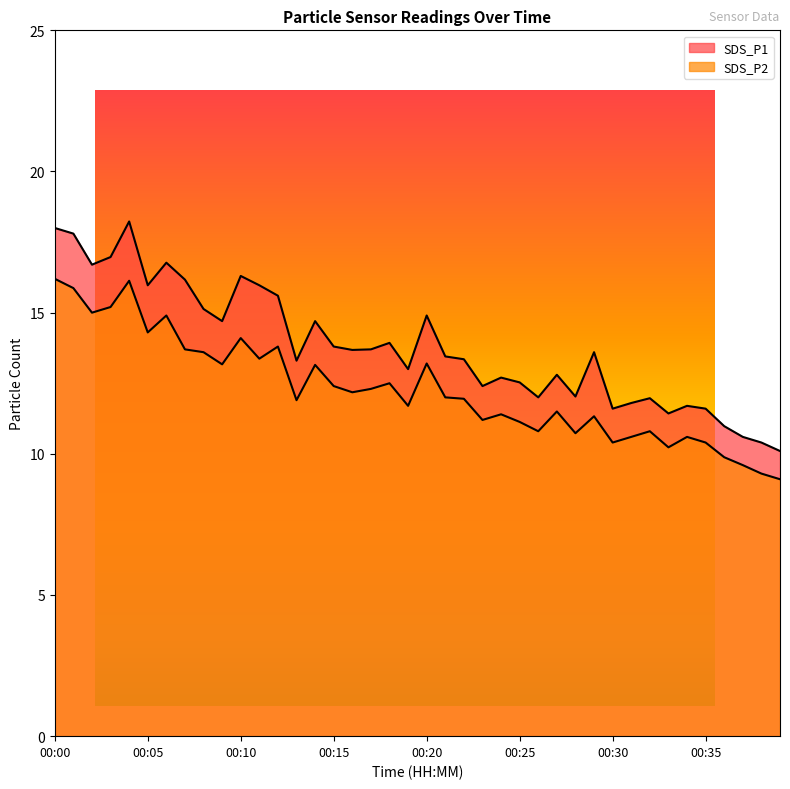

True or false: SDS_P2 and SDS_P1 cross at least once.

False